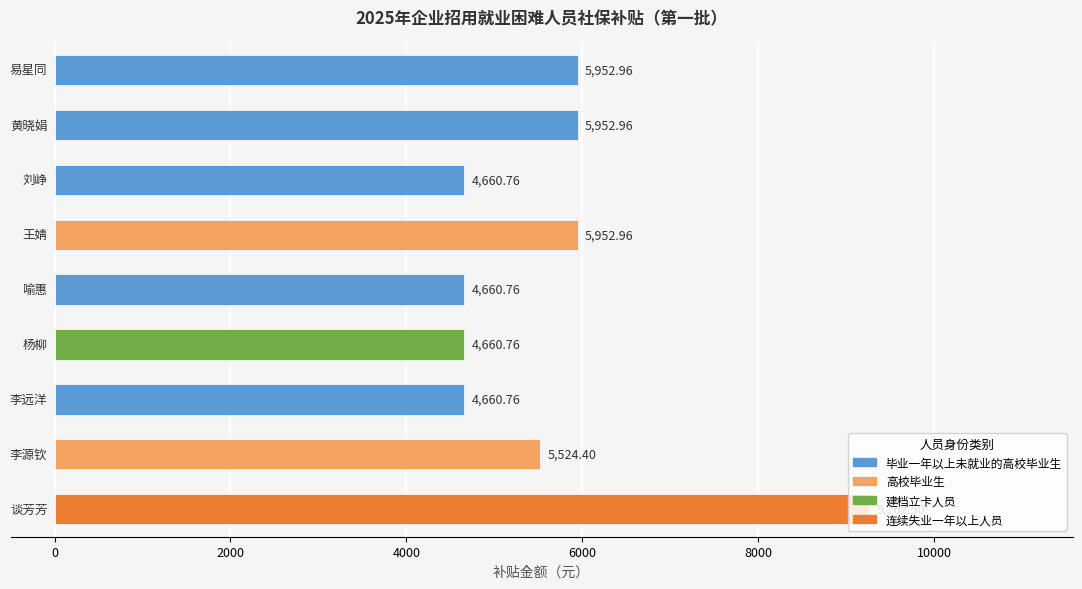

What is the average value?

5698.8